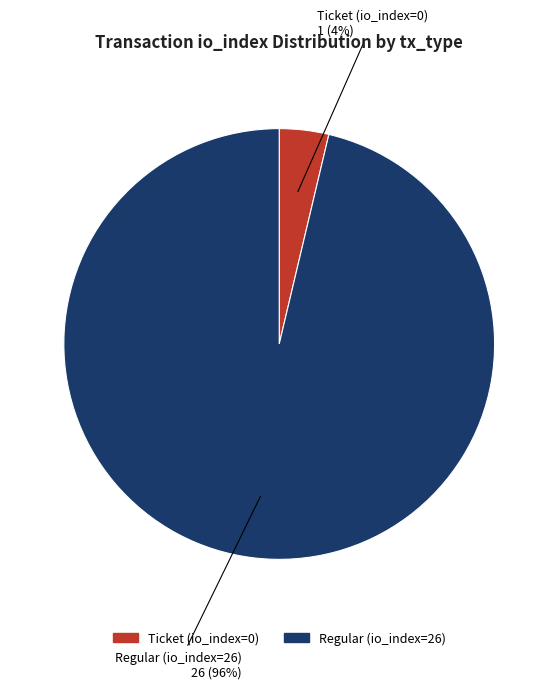

How many slices are in this pie chart?

2